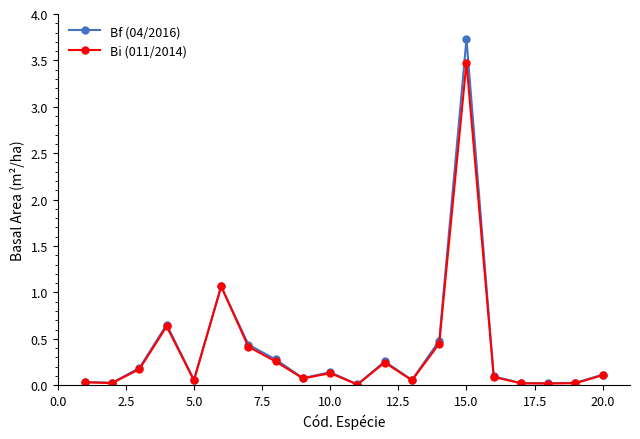

Which series has the widest spread of values?

Bf (04/2016)